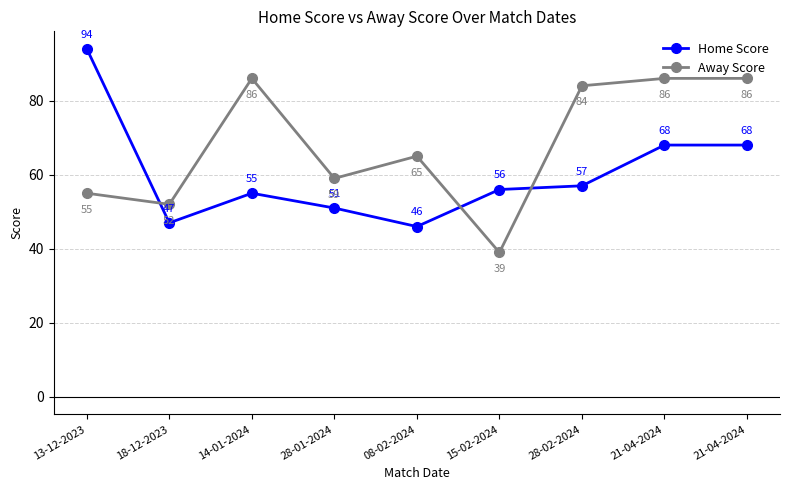

What is the value of the Away Score point at the 4th from the left?

59